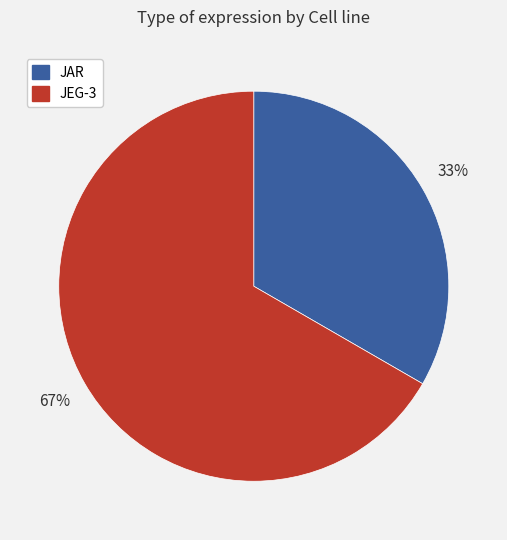

The JEG-3 slice represents 61% of the pie. True or false?

False